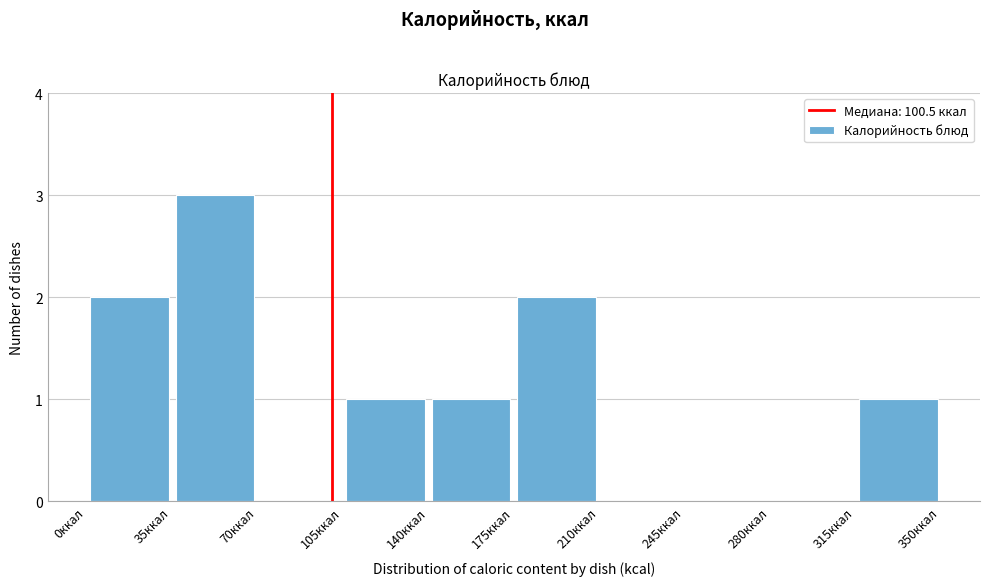

Reading left to right, transcribe this chart: for each bar, give the range it covers on the x-axis and its height. The values are not printed on the chart, so give them approximately, as read against the axis.

0 to 35: 2
35 to 70: 3
70 to 105: 0
105 to 140: 1
140 to 175: 1
175 to 210: 2
210 to 245: 0
245 to 280: 0
280 to 315: 0
315 to 350: 1